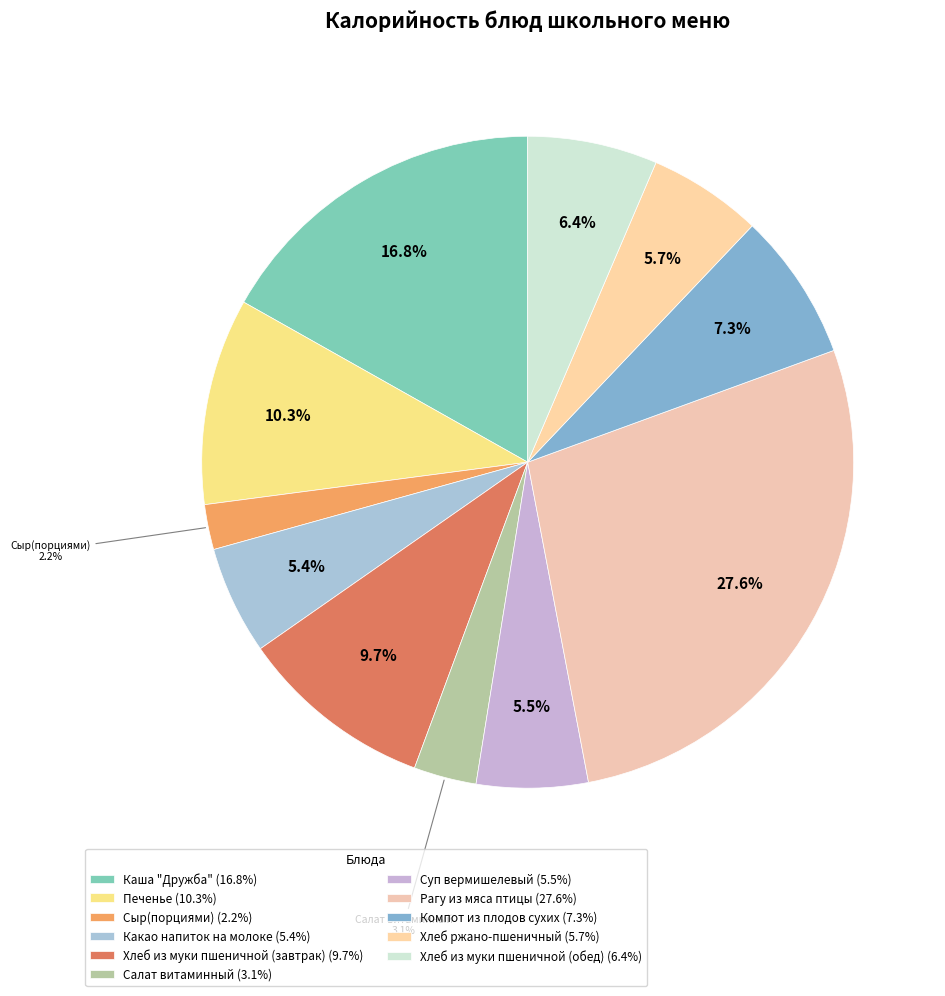

Rank the categories by value from lowest to highest.

Сыр(порциями), Салат витаминный, Какао напиток на молоке, Суп вермишелевый, Хлеб ржано-пшеничный, Хлеб из муки пшеничной (обед), Компот из плодов сухих, Хлеб из муки пшеничной (завтрак), Печенье, Каша "Дружба", Рагу из мяса птицы